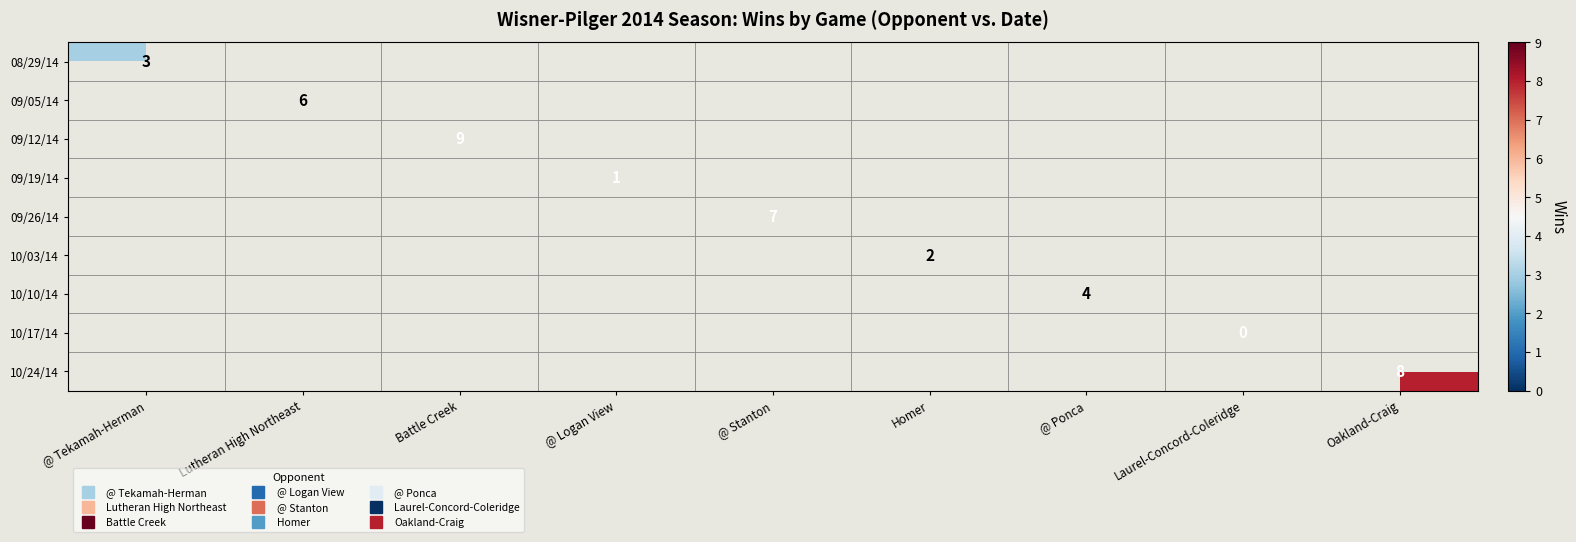

Rank the series at Lutheran High Northeast from highest to lowest value.

08/29/14, 09/05/14, 09/12/14, 09/19/14, 09/26/14, 10/03/14, 10/10/14, 10/17/14, 10/24/14